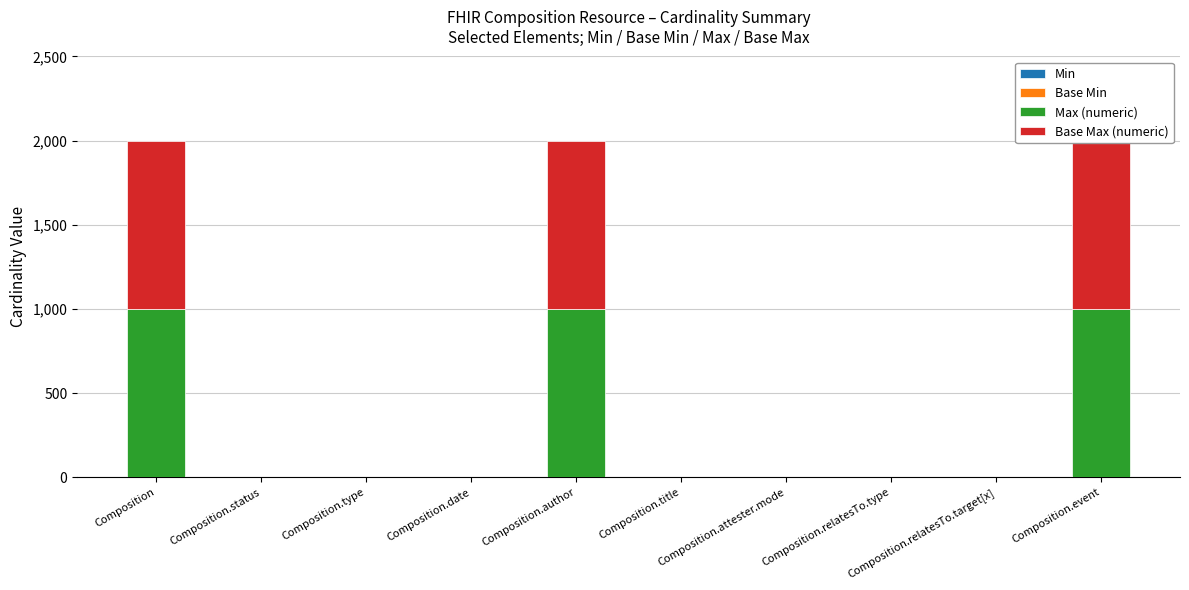

What is the approximate value of Base Max (numeric) at Composition.author?

999